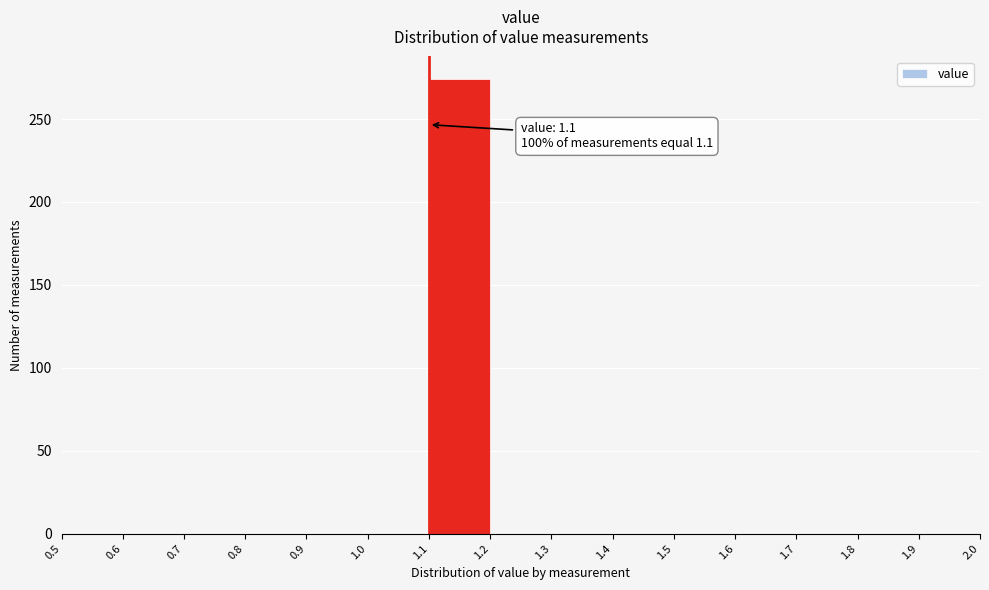

Over which range of the x-axis is the bar tallest?

1.1 to 1.2